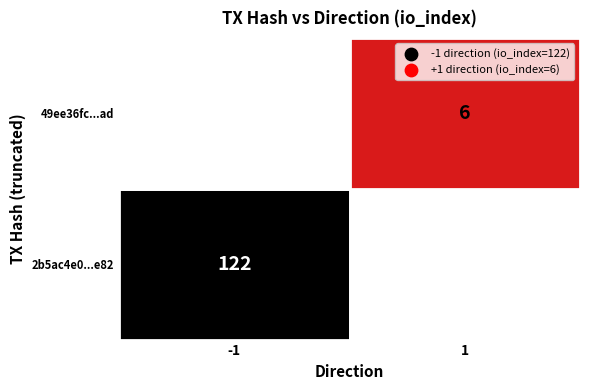

Count the number of categories in the chart.

2